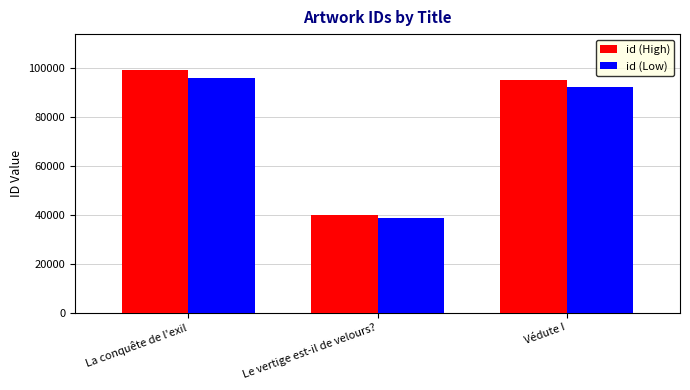

Reading left to right, list all the values displayed in this chart.

id (High): 98994.0	39847.0	94915.0
id (Low): 96024.2	38651.6	92067.6